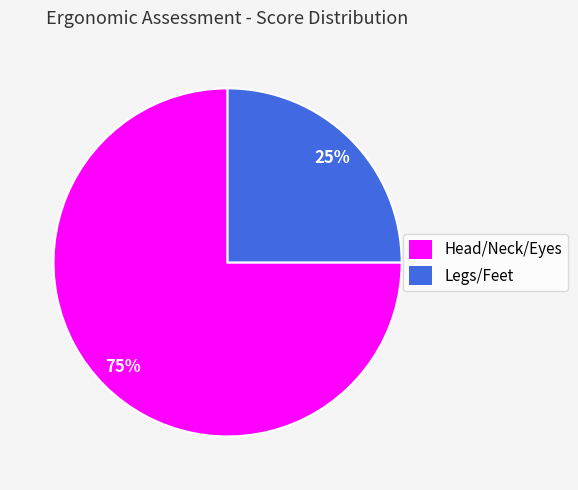

The Head/Neck/Eyes slice represents 85% of the pie. True or false?

False